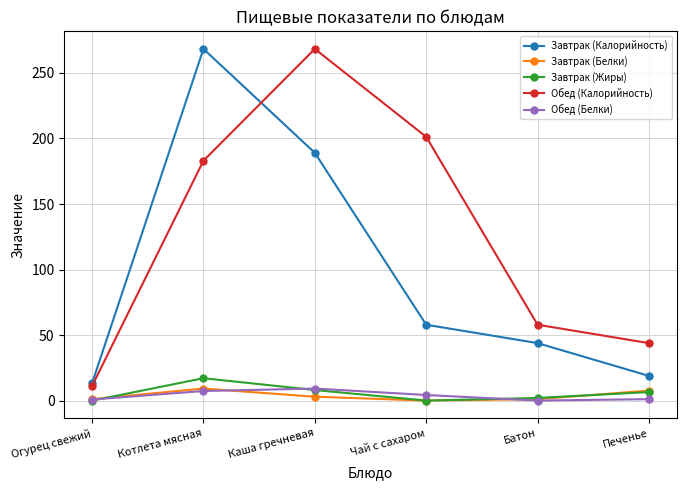

Where does the Завтрак (Калорийность) series first go above 58?

Котлета мясная